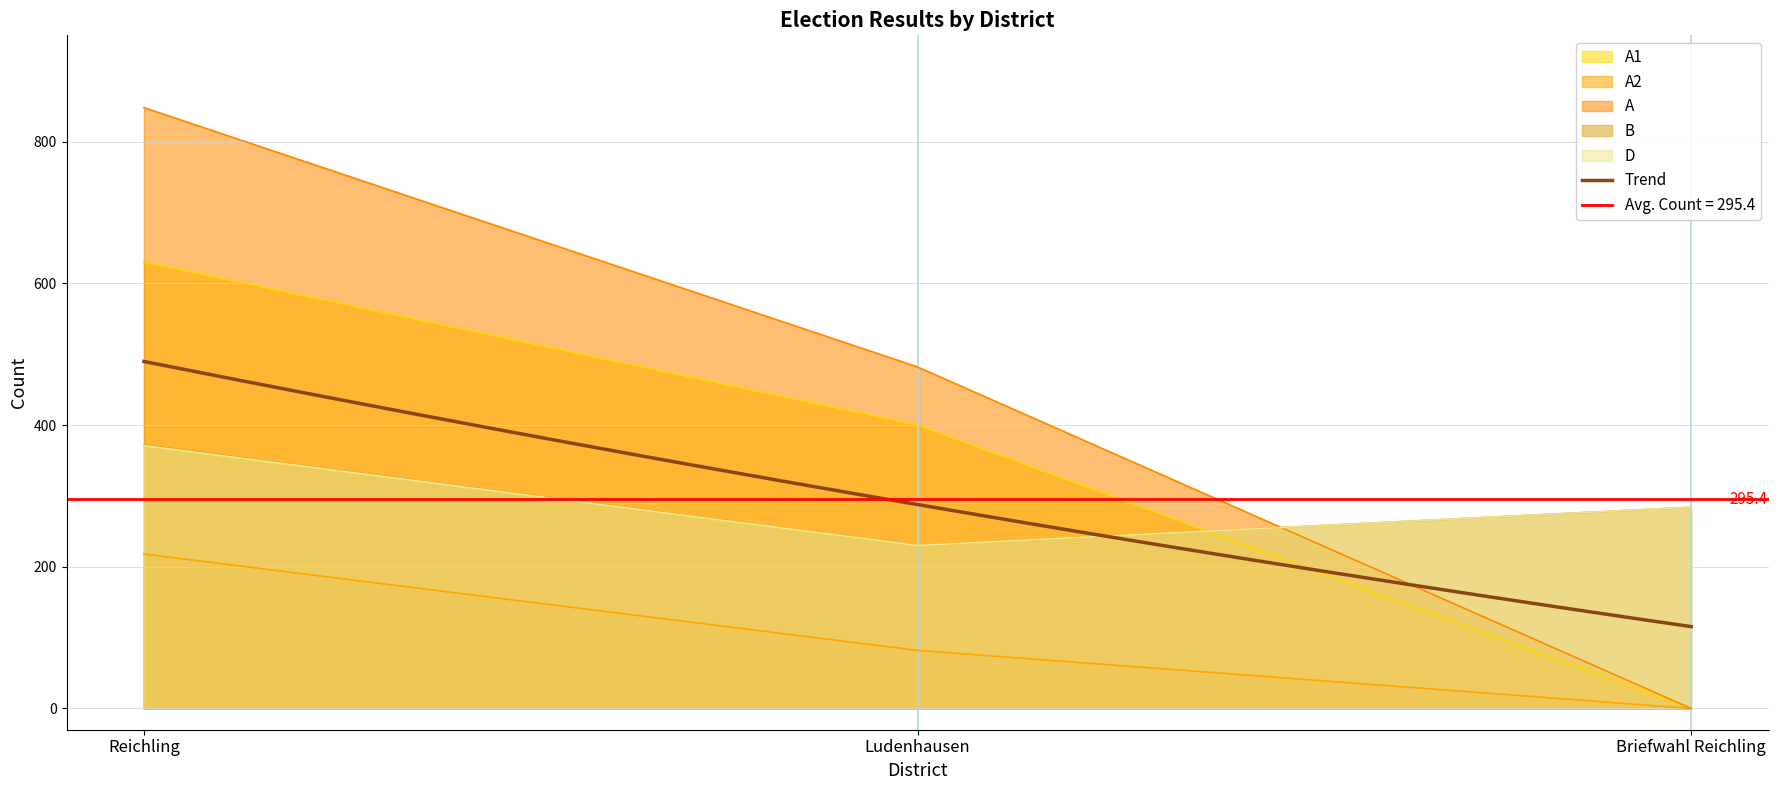

What is the sum of all B values?

83749.2